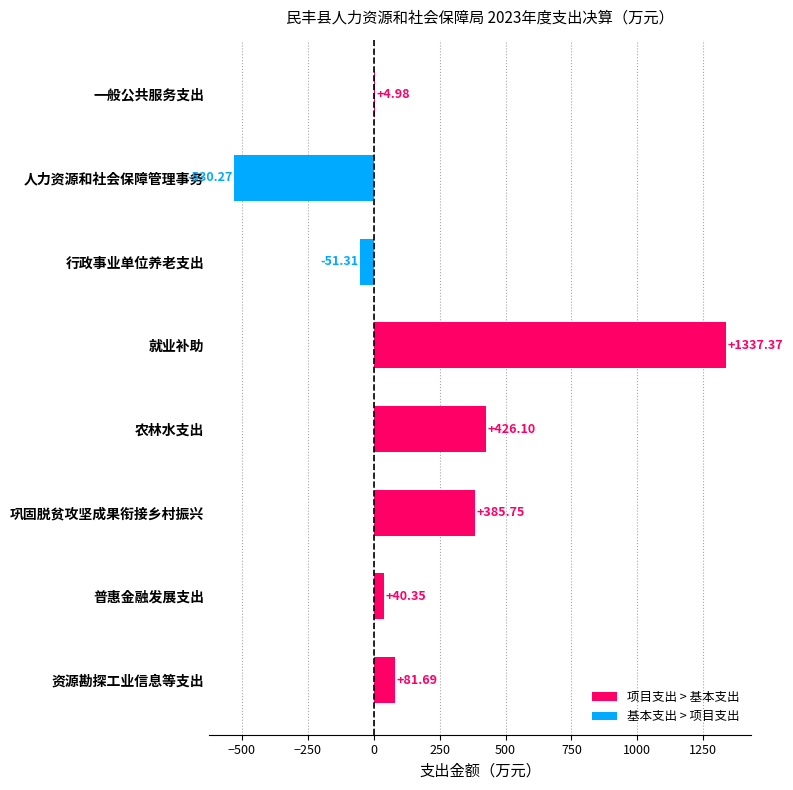

What is the average value?

211.8